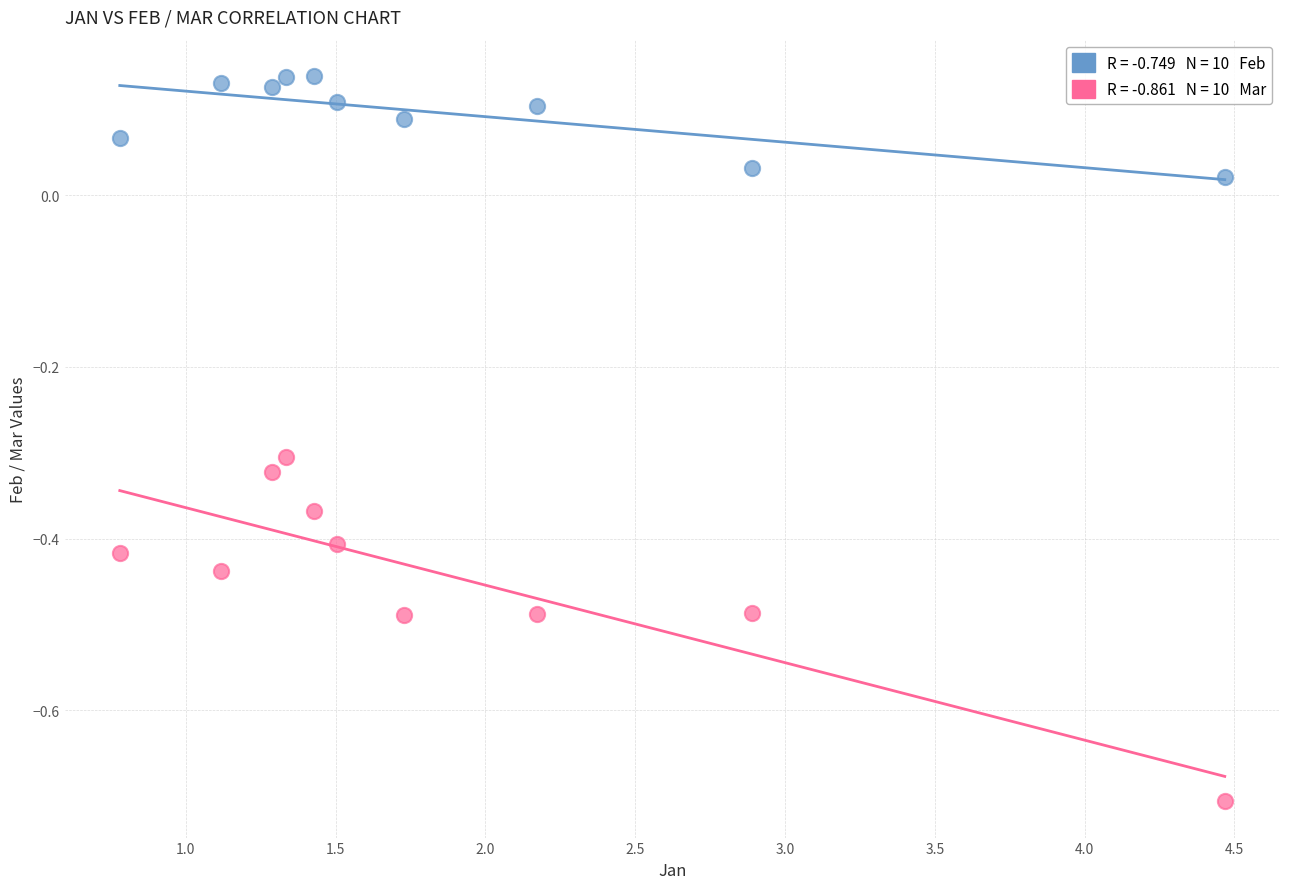

Across all data points, what is the range of Y values (max minus min)?

0.8